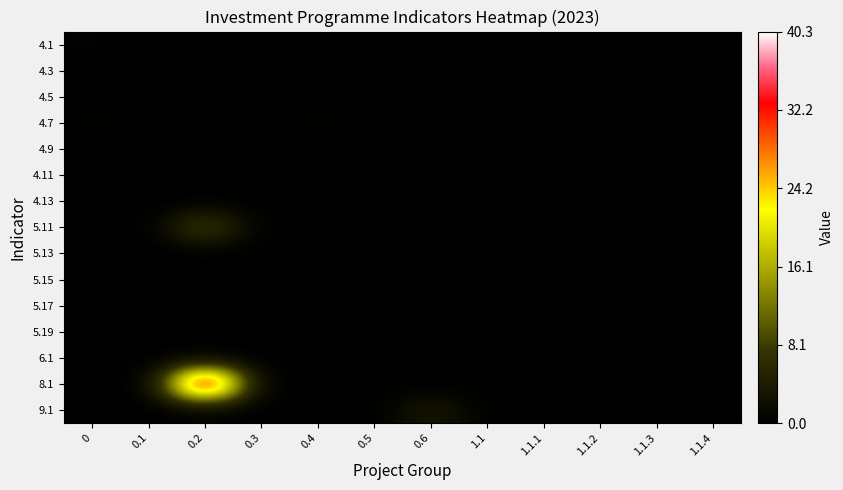

Between 1.1.4 and 0.2, which is larger?

1.1.4